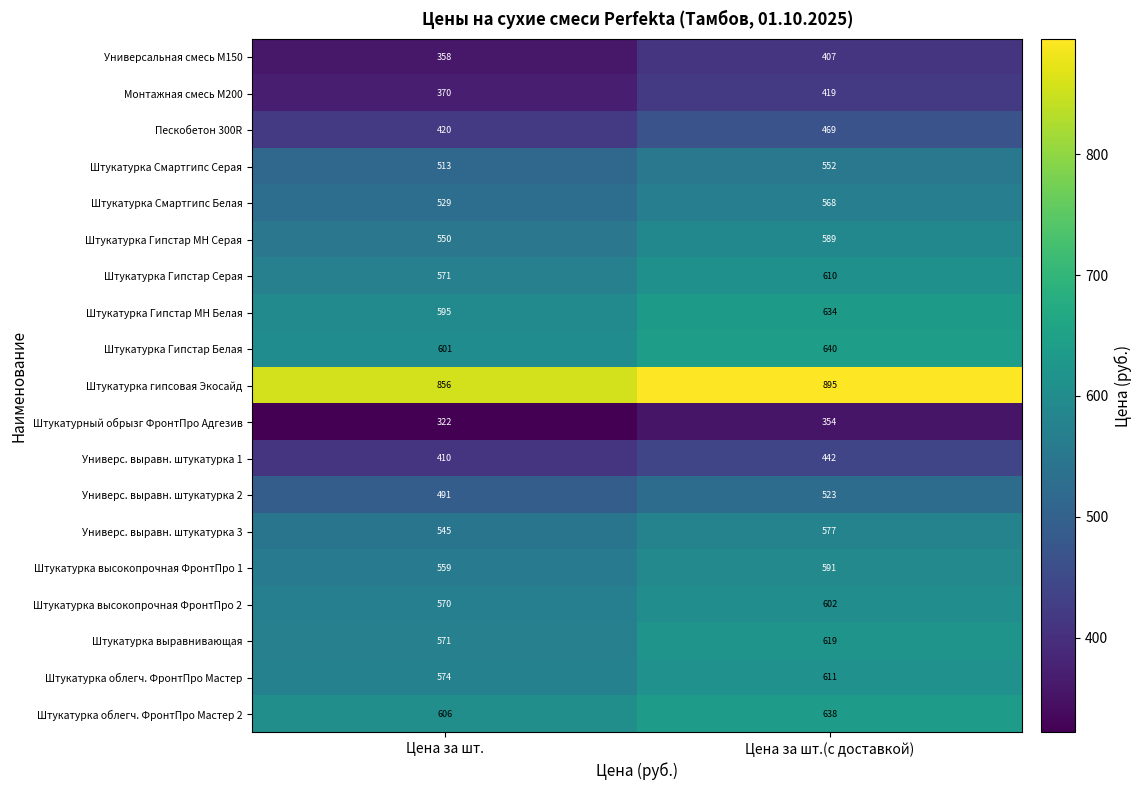

Rank the series by their maximum value, from lowest to highest.

Штукатурный обрызг ФронтПро Адгезив, Универсальная смесь М150, Монтажная смесь М200, Универс. выравн. штукатурка 1, Пескобетон 300R, Универс. выравн. штукатурка 2, Штукатурка Смартгипс Серая, Штукатурка Смартгипс Белая, Универс. выравн. штукатурка 3, Штукатурка Гипстар МН Серая, Штукатурка высокопрочная ФронтПро 1, Штукатурка высокопрочная ФронтПро 2, Штукатурка Гипстар Серая, Штукатурка облегч. ФронтПро Мастер, Штукатурка выравнивающая, Штукатурка Гипстар МН Белая, Штукатурка облегч. ФронтПро Мастер 2, Штукатурка Гипстар Белая, Штукатурка гипсовая Экосайд